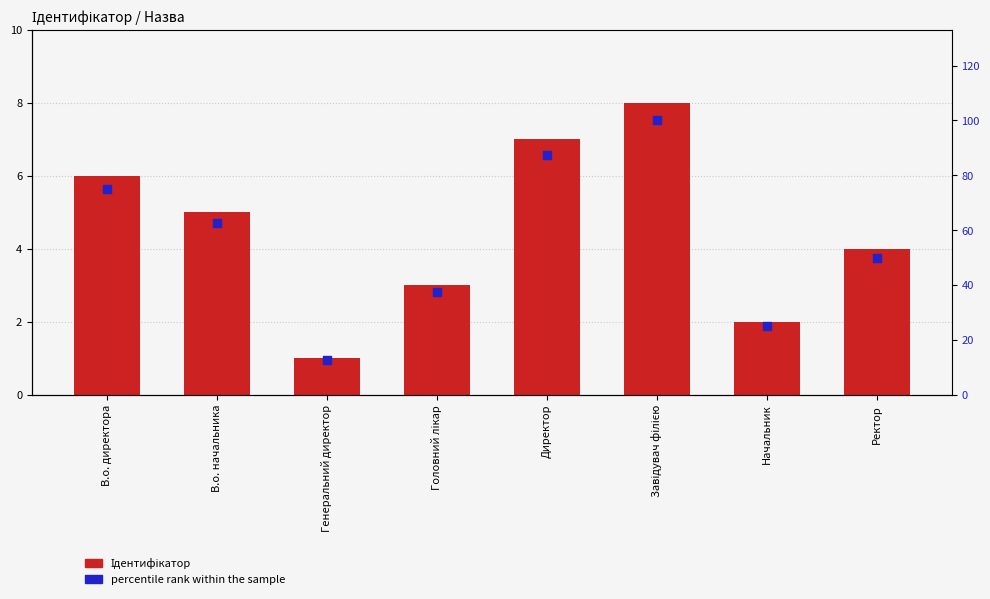

Which series has the largest total across all categories?

percentile rank within the sample